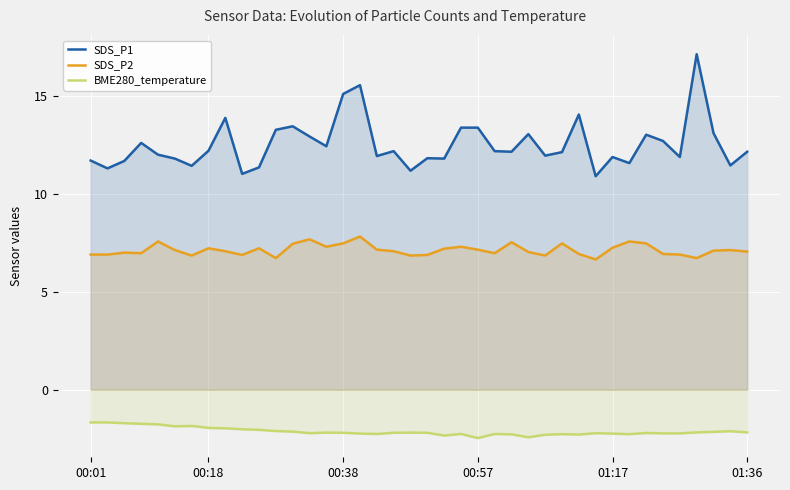

True or false: SDS_P1 and SDS_P2 intersect in this chart.

False